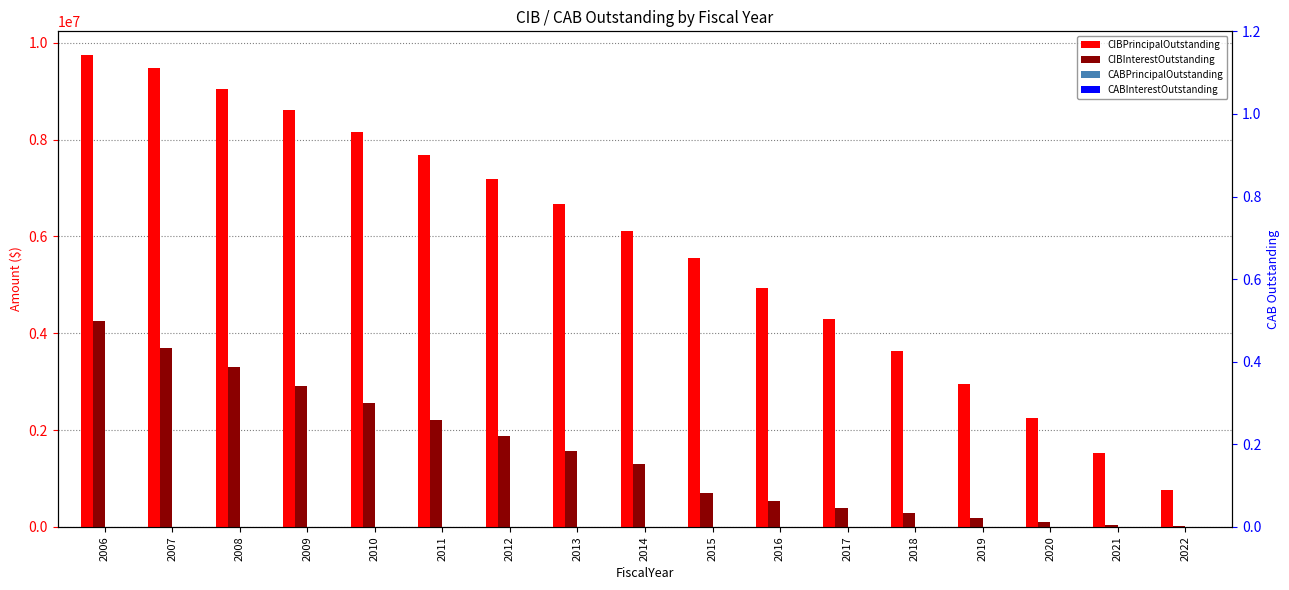

What is the sum of the CIBInterestOutstanding values at 2011 and 2020?

2305688.8